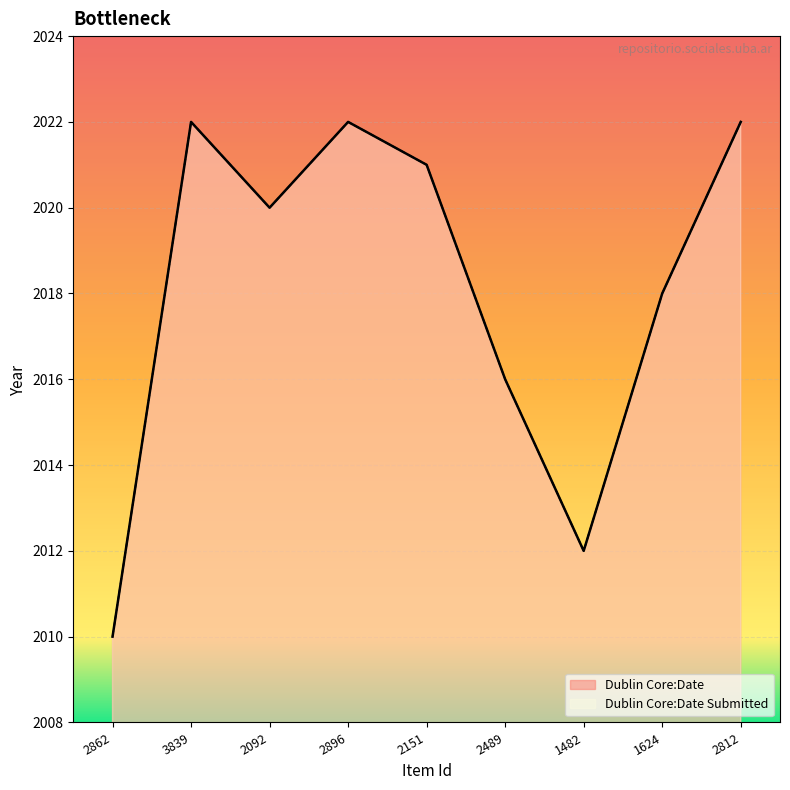

Which series has the largest total across all categories?

Dublin Core:Date